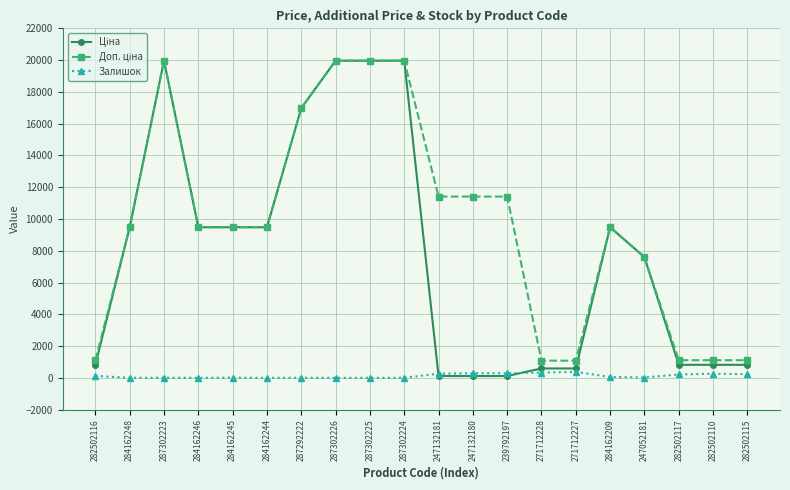

What is the greatest value displayed?

19964.2